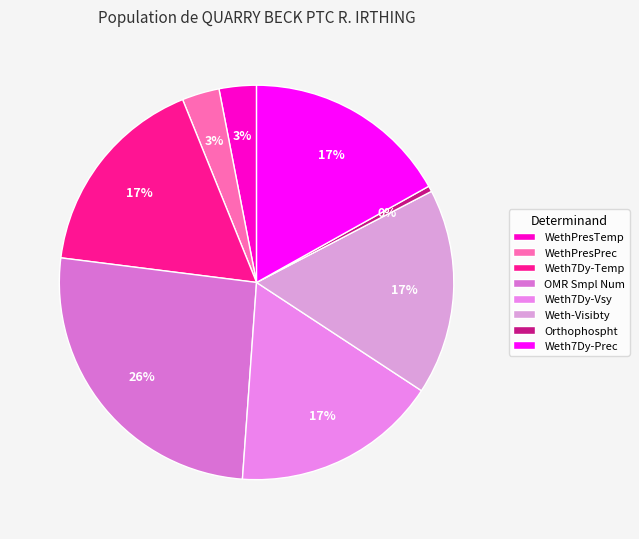

To the nearest percent, what is the difference between the largest and smallest slice percentages?

25%